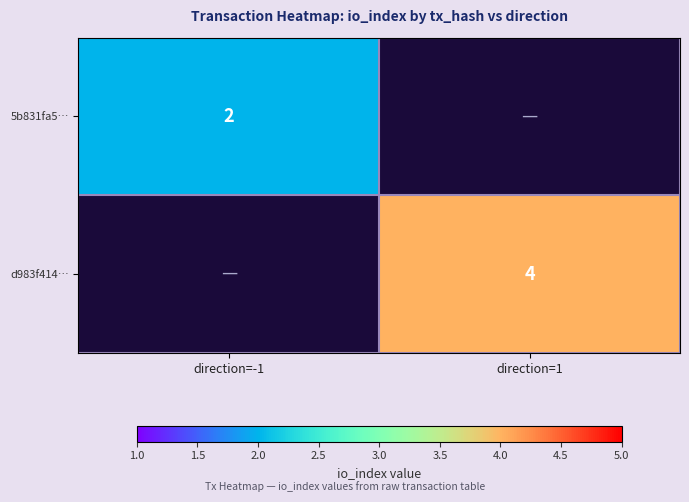

The d983f414… series shows 2 at direction=1. True or false?

False